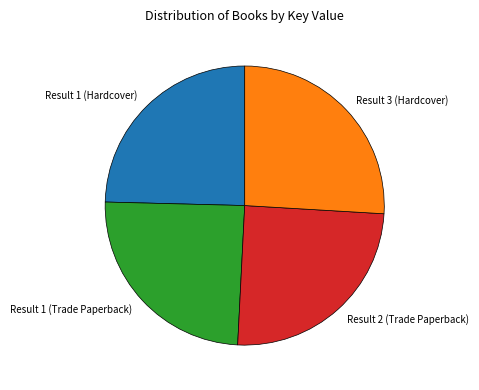

Does Result 2 (Trade Paperback) represent more than half of the total?

No